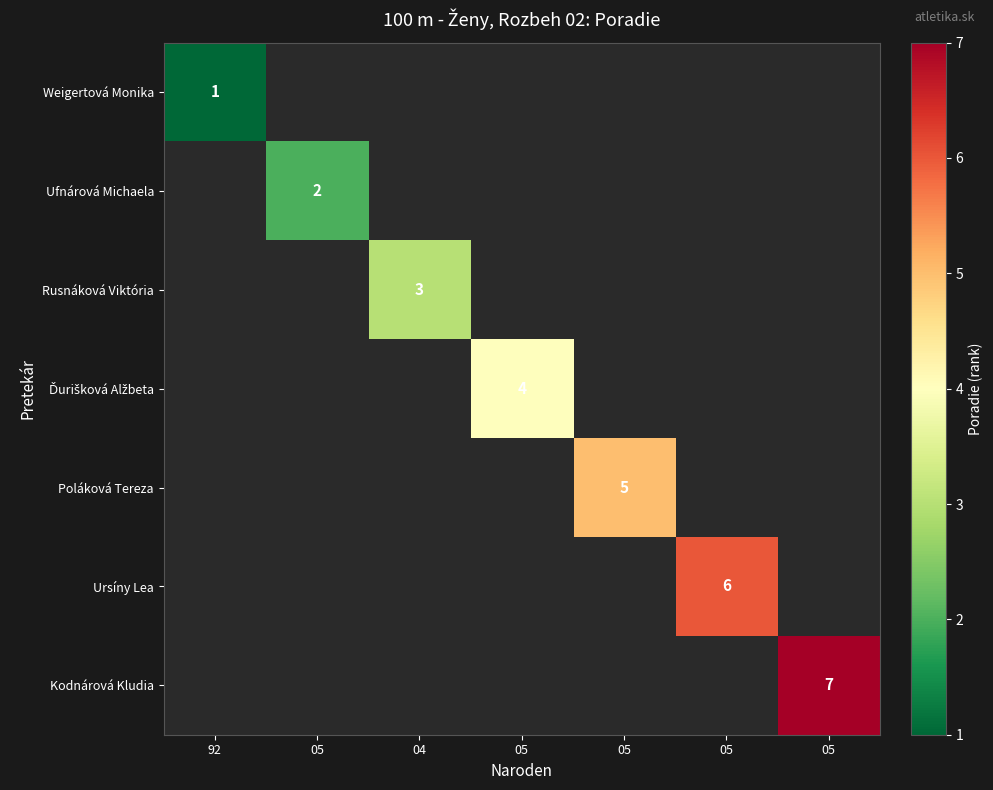

What is the maximum value shown in the chart?

7.0